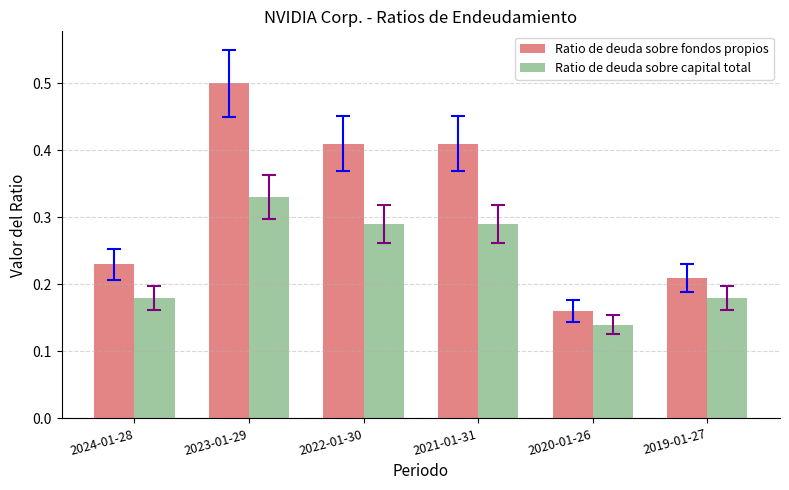

How many groups of bars are there?

6